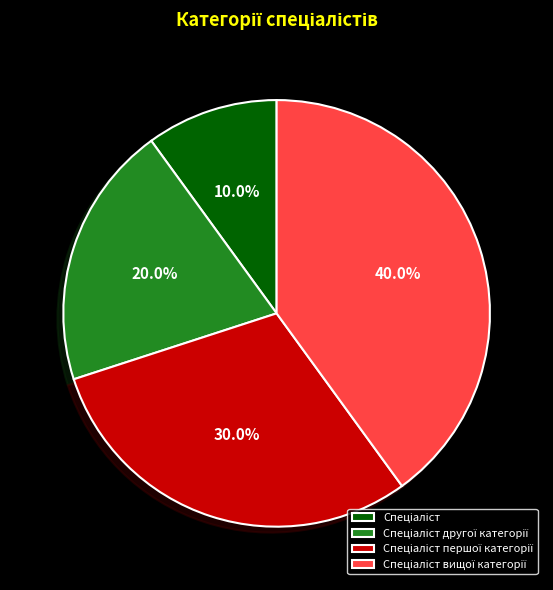

Is there a majority slice in this chart?

No